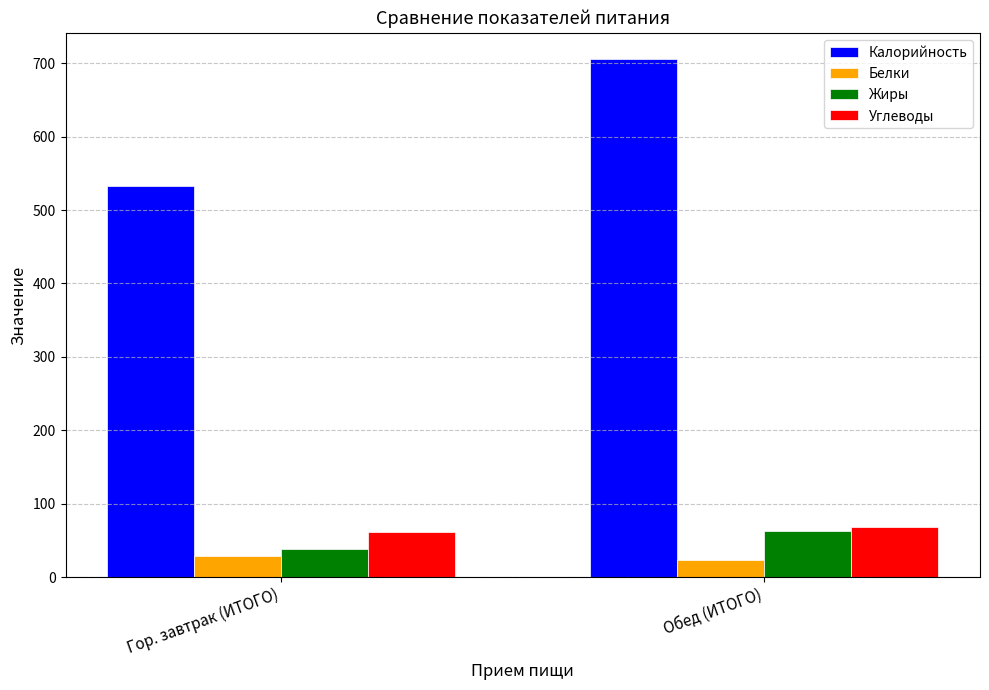

Count the number of data series in this chart.

4